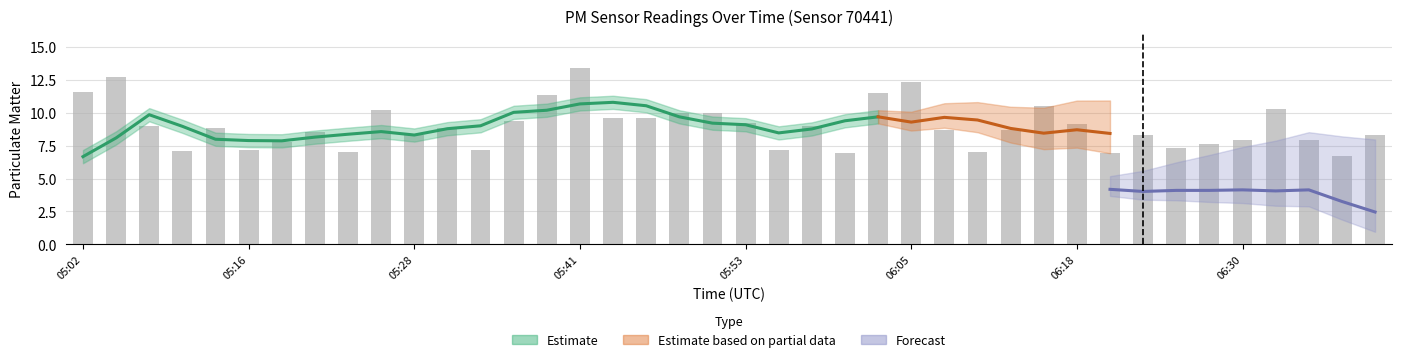

Approximately how many times larger is the value at 05:38 compared to 06:10?

1.6